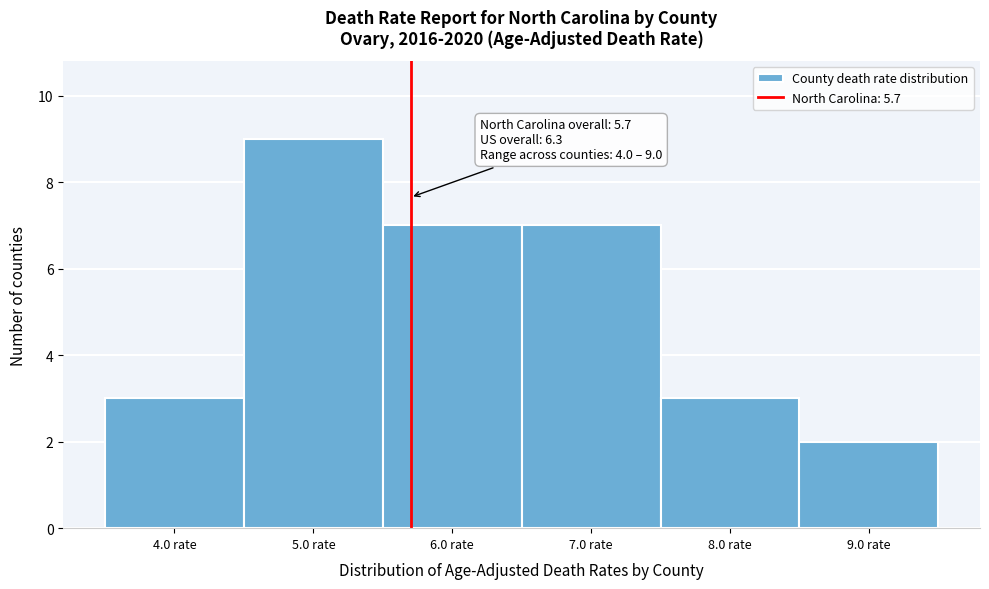

Over which range of the x-axis is the bar tallest?

4.5 to 5.5